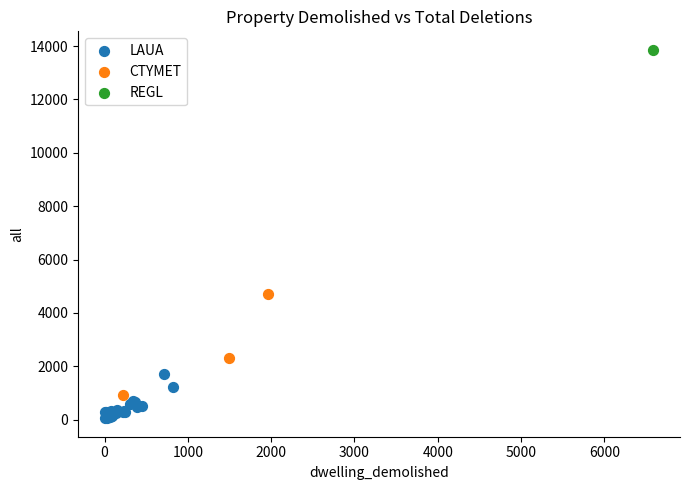

Which series reaches the maximum Y coordinate?

REGL